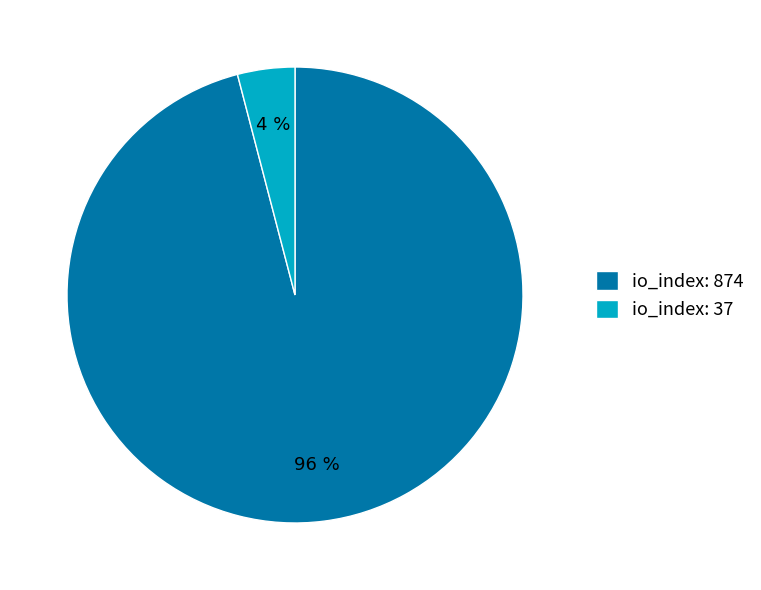

What percentage is the io_index: 37 slice, to the nearest percent?

4%